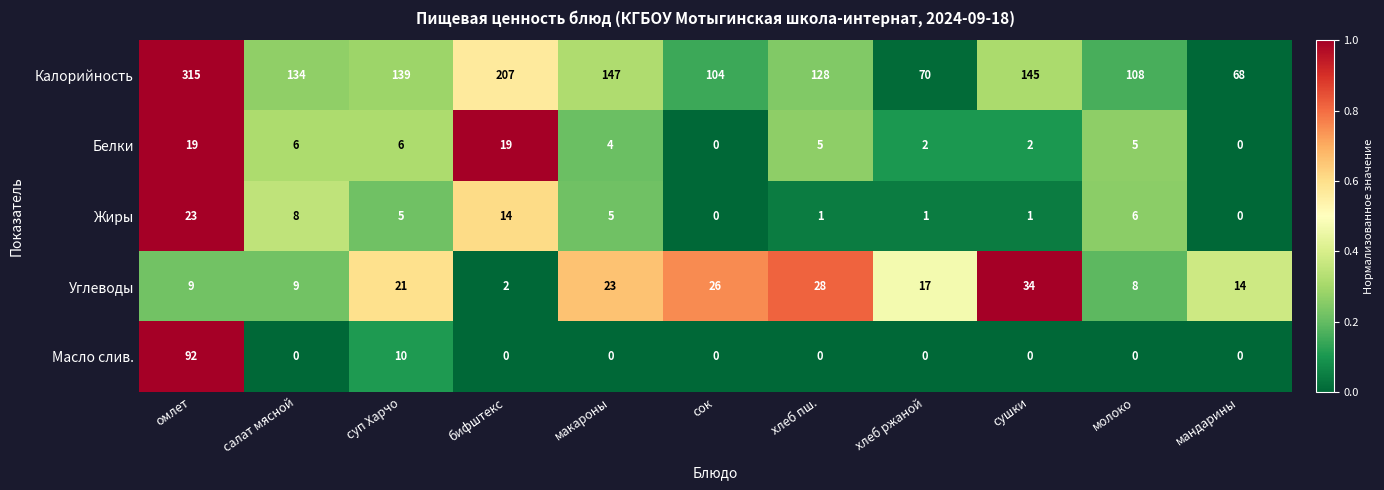

What is the difference between the second highest and minimum values in the Жиры series?

14